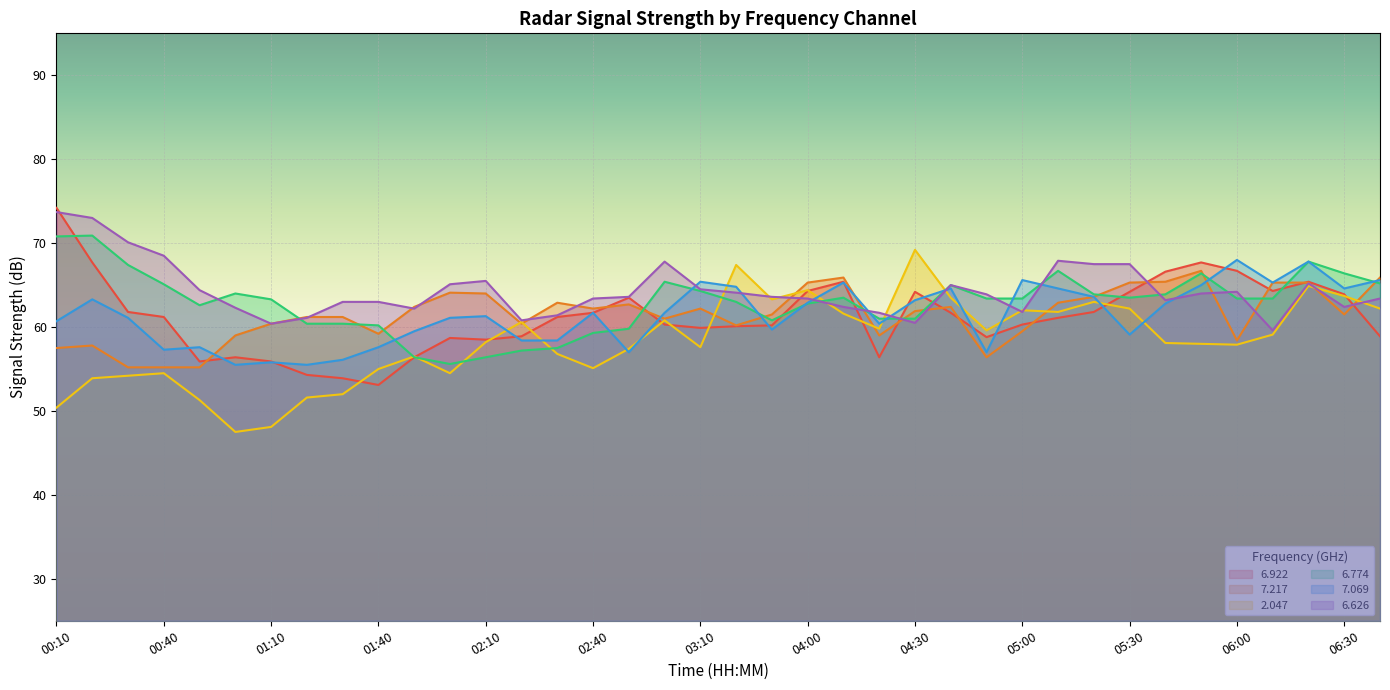

Reading left to right, what are all the values shown in this chart?

  6.922: 74.2	67.7	61.8	61.2	55.9	56.4	55.9	54.3	53.9	53.1	56.4	58.7	58.5	58.9	61.2	61.7	63.5	60.3	59.9	60.1	60.2	64.3	65.4	56.4	64.2	61.7	58.8	60.3	61.1	61.8	64.2	66.6	67.7	66.7	64.3	65.4	63.9	58.9
  7.217: 57.5	57.8	55.2	55.2	55.2	59.0	60.4	61.2	61.2	59.2	62.4	64.1	64.0	60.4	62.9	62.2	62.7	61.0	62.2	60.2	61.5	65.3	65.9	59.0	61.9	62.4	56.4	59.5	62.9	63.6	65.3	65.4	66.7	58.4	65.3	65.3	61.5	65.9
  2.047: 50.4	53.9	54.2	54.5	51.3	47.5	48.1	51.6	52.0	55.0	56.5	54.5	58.2	60.6	56.8	55.1	57.4	60.8	57.6	67.4	63.3	64.4	61.6	59.8	69.2	63.5	59.6	62.0	61.8	63.0	62.2	58.1	58.0	57.9	59.1	64.9	63.7	62.2
  6.774: 70.8	70.9	67.4	65.1	62.6	64.0	63.3	60.4	60.4	60.2	56.4	55.6	56.4	57.2	57.5	59.3	59.8	65.4	64.3	63.0	60.8	62.8	63.5	61.0	61.0	65.0	63.4	63.4	66.7	63.9	63.5	63.9	66.4	63.4	63.4	67.8	66.4	65.2
  7.069: 60.7	63.3	61.1	57.3	57.6	55.5	55.8	55.5	56.1	57.6	59.5	61.1	61.3	58.4	58.4	61.7	57.0	61.7	65.4	64.8	59.7	62.9	65.3	60.4	63.2	64.6	57.0	65.6	64.6	63.6	59.1	62.8	65.0	68.0	65.3	67.8	64.6	65.6
  6.626: 73.7	73.0	70.1	68.5	64.4	62.3	60.4	61.1	63.0	63.0	62.2	65.1	65.5	60.8	61.4	63.4	63.6	67.8	64.5	64.1	63.6	63.4	62.4	61.7	60.5	65.0	63.9	61.8	67.9	67.5	67.5	63.2	64.0	64.2	59.6	65.2	62.4	63.4